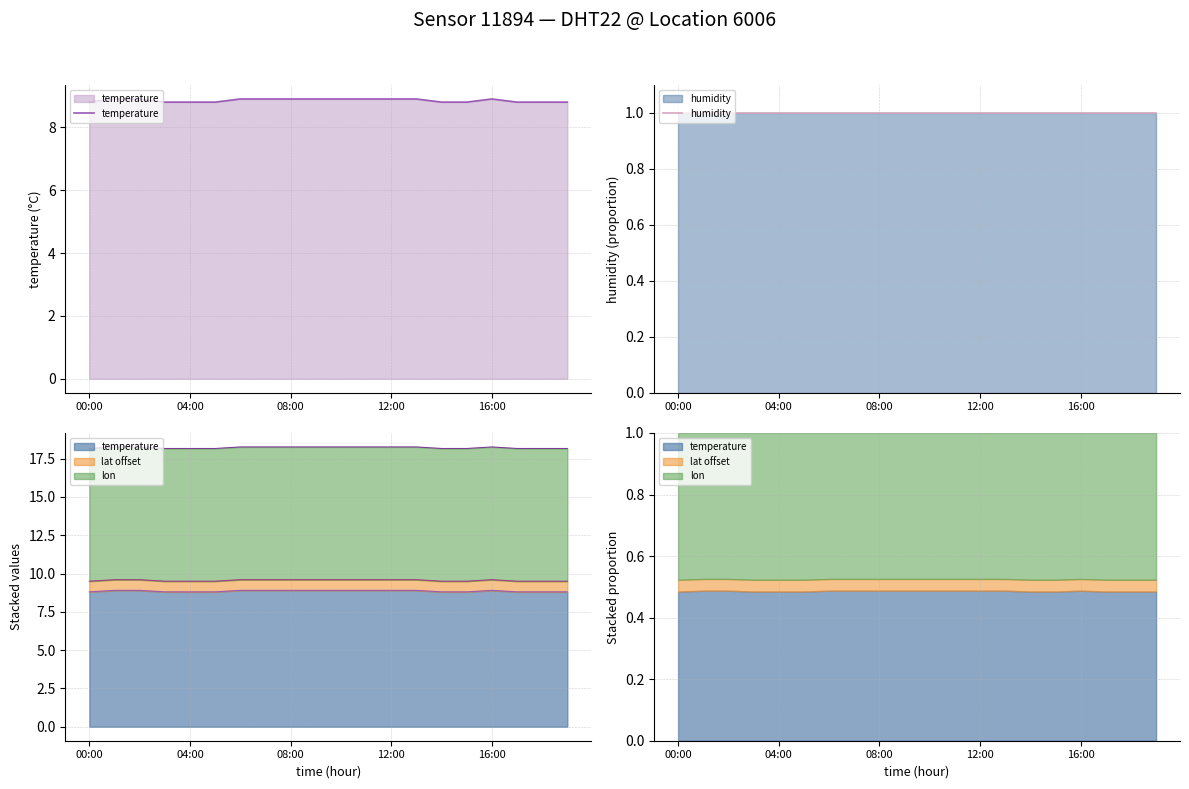

Which series has the largest total across all categories?

temperature